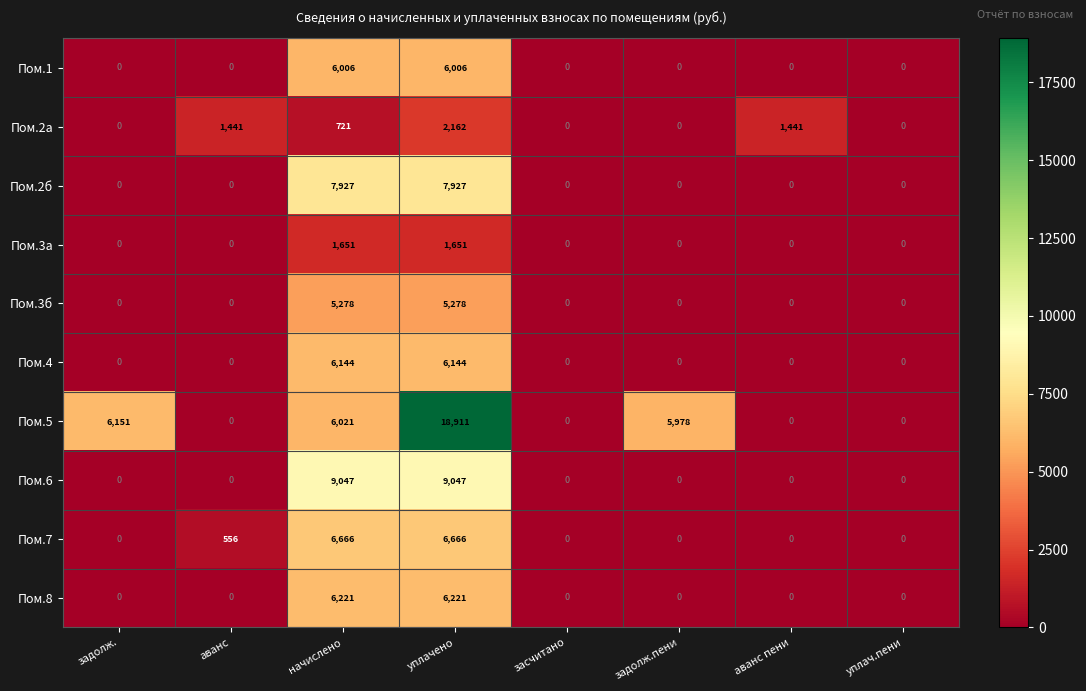

List the series in order of their peak value, lowest first.

Пом.3а, Пом.2а, Пом.3б, Пом.1, Пом.4, Пом.8, Пом.7, Пом.2б, Пом.6, Пом.5